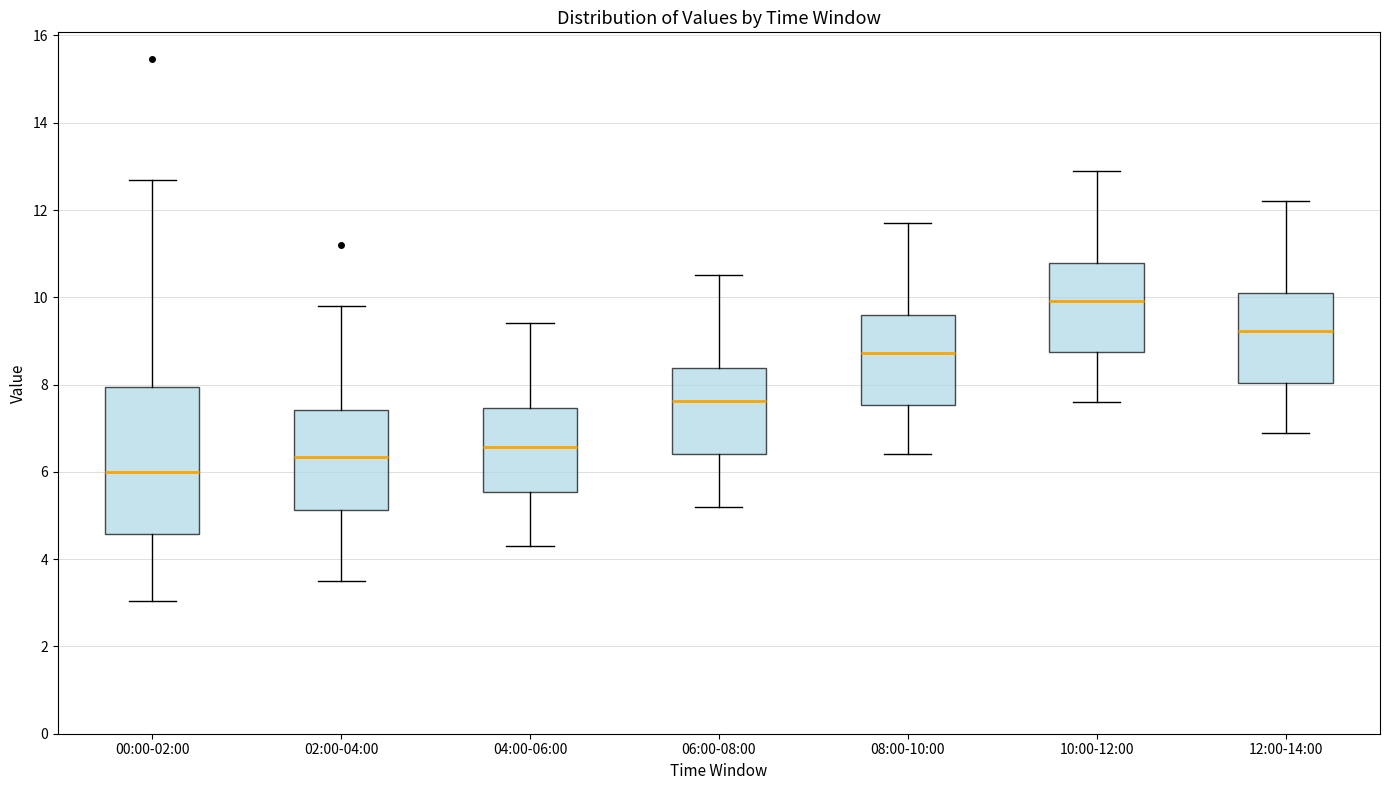

Comparing the boxes themselves (not the whiskers), which one is the tallest?

00:00-02:00